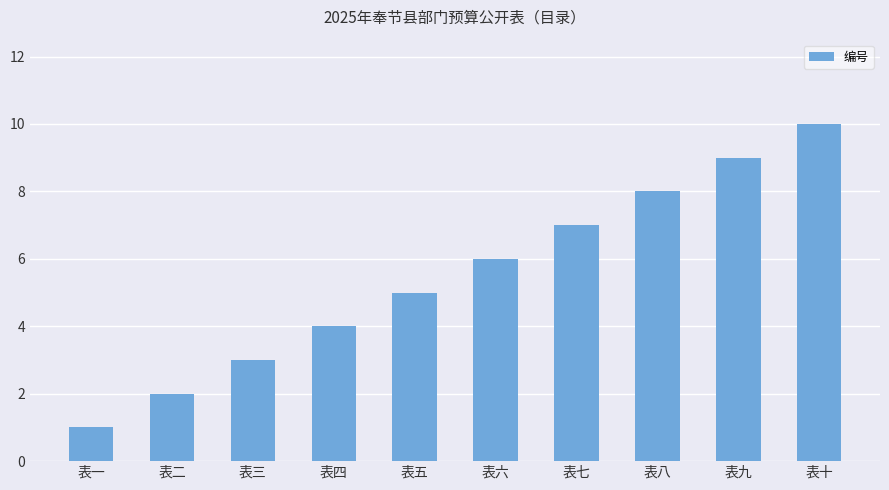

The value at 表四 is 2. True or false?

False